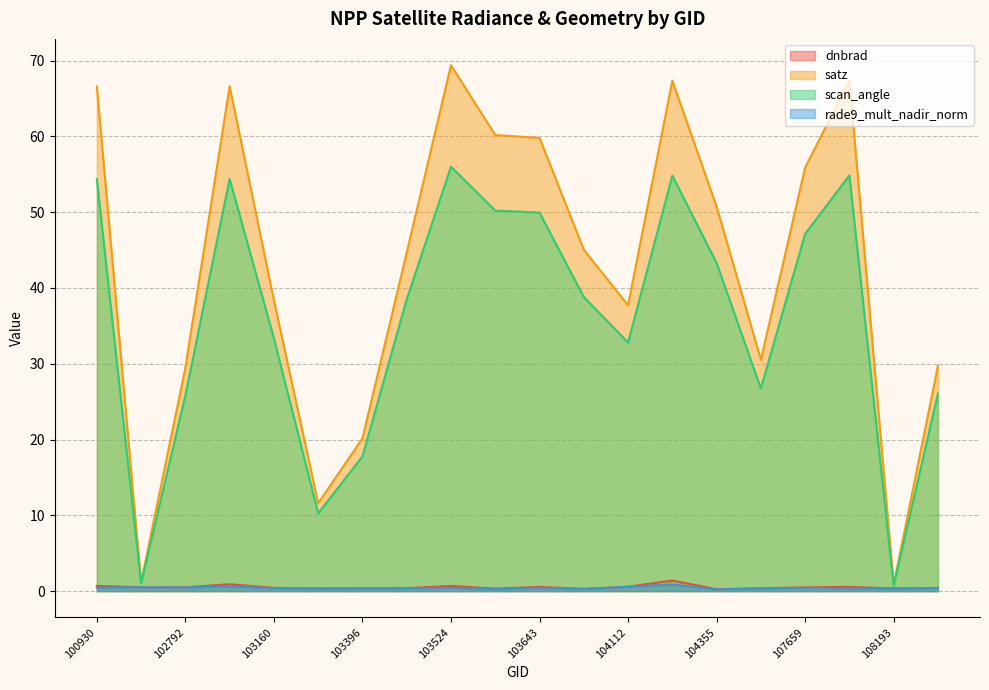

Reading right to left, extract all data points from this chart.

dnbrad: 108369=0.4	108193=0.4	107832=0.6	107659=0.5	104472=0.4	104355=0.2	104346=1.4	104112=0.6	103760=0.3	103643=0.6	103634=0.3	103524=0.7	103515=0.4	103396=0.4	103279=0.3	103160=0.4	102919=0.9	102792=0.5	102671=0.5	100930=0.7
satz: 108369=29.7	108193=0.8	107832=67.4	107659=55.9	104472=30.5	104355=50.7	104346=67.3	104112=37.7	103760=45.0	103643=59.8	103634=60.2	103524=69.4	103515=44.7	103396=20.2	103279=11.6	103160=38.4	102919=66.6	102792=29.5	102671=1.2	100930=66.6
scan_angle: 108369=26.1	108193=0.7	107832=54.8	107659=47.1	104472=26.7	104355=43.3	104346=54.8	104112=32.8	103760=38.8	103643=49.9	103634=50.2	103524=56.0	103515=38.5	103396=17.8	103279=10.3	103160=33.4	102919=54.4	102792=25.8	102671=1.0	100930=54.4
rade9_mult_nadir_norm: 108369=0.4	108193=0.4	107832=0.3	107659=0.4	104472=0.4	104355=0.2	104346=0.9	104112=0.6	103760=0.3	103643=0.4	103634=0.2	103524=0.4	103515=0.4	103396=0.4	103279=0.3	103160=0.4	102919=0.6	102792=0.5	102671=0.5	100930=0.4